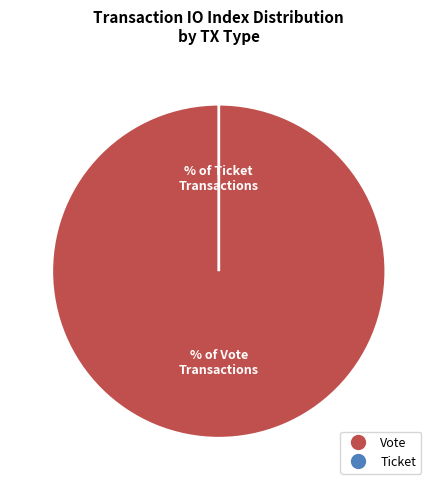

To the nearest percent, what portion does Vote (io_index=1) represent?

100%